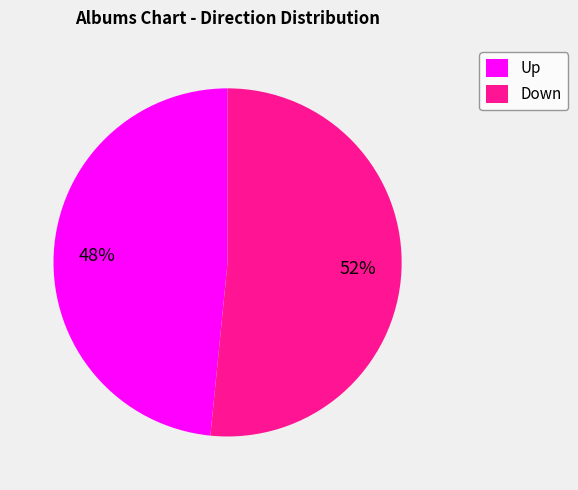

How many segments does this pie chart have?

2